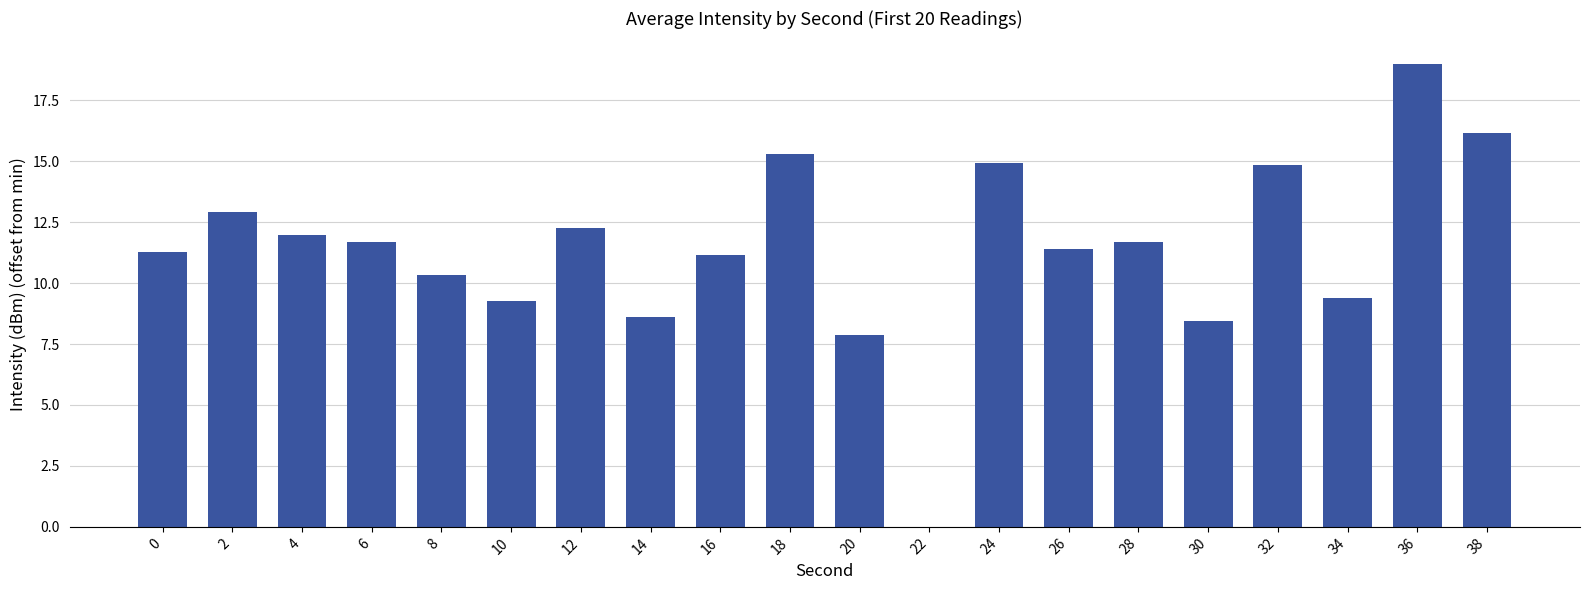

What is the greatest value displayed?

19.0